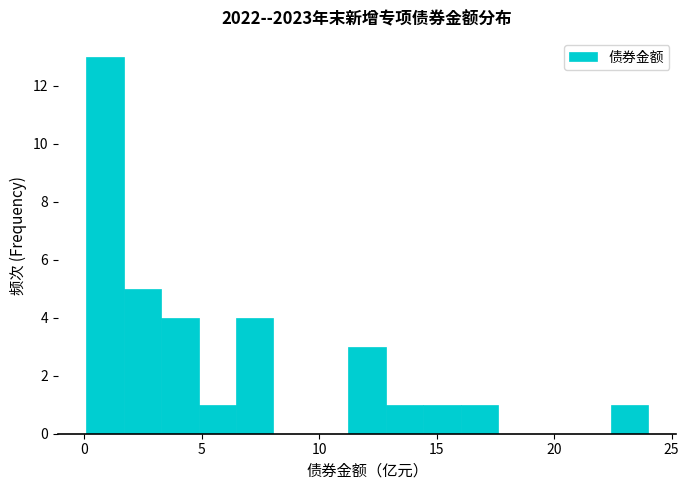

Read against the x-axis, roughly where is the centre of the tallest bar?

1.0